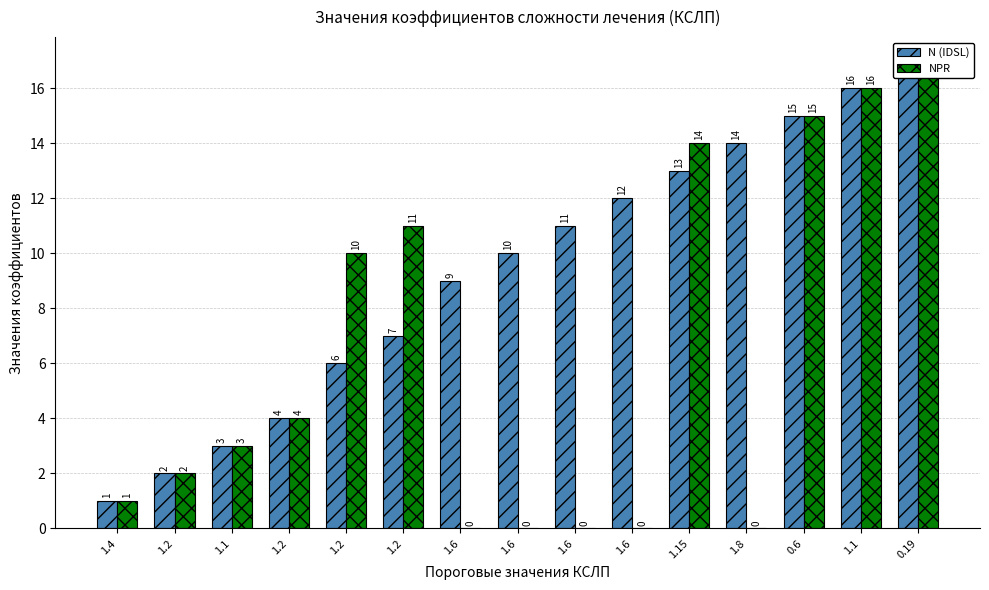

Is it true that N (IDSL) equals 5 at 1.1?

False